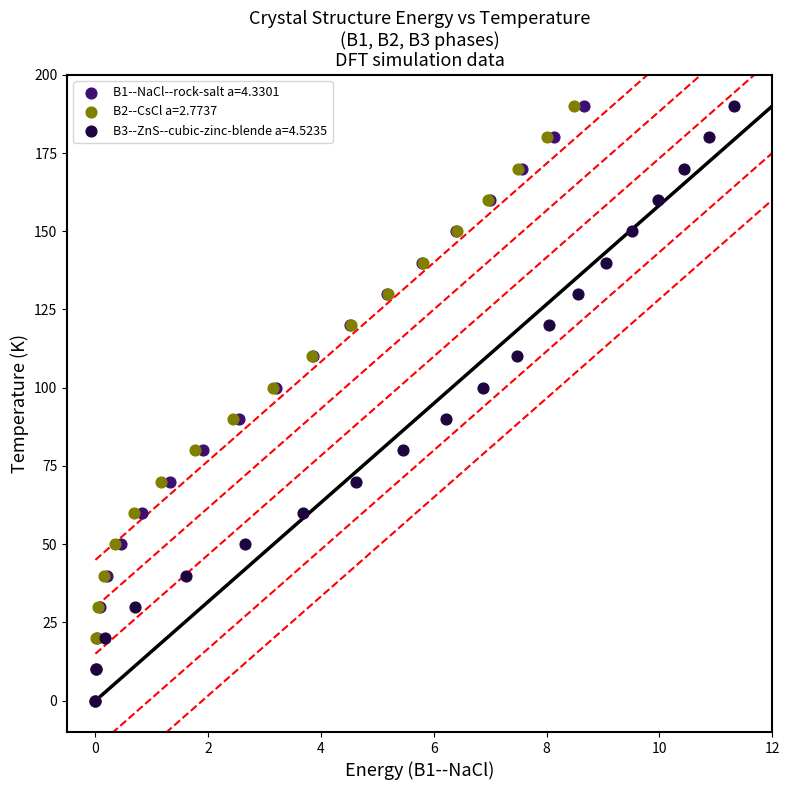

What are all the series names shown in the legend?

B1--NaCl--rock-salt a=4.3301, B2--CsCl a=2.7737, B3--ZnS--cubic-zinc-blende a=4.5235